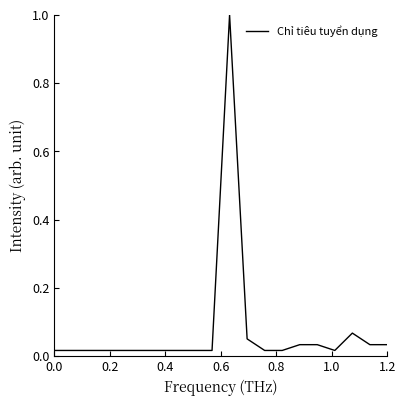

What is the maximum value shown in the chart?

1.0